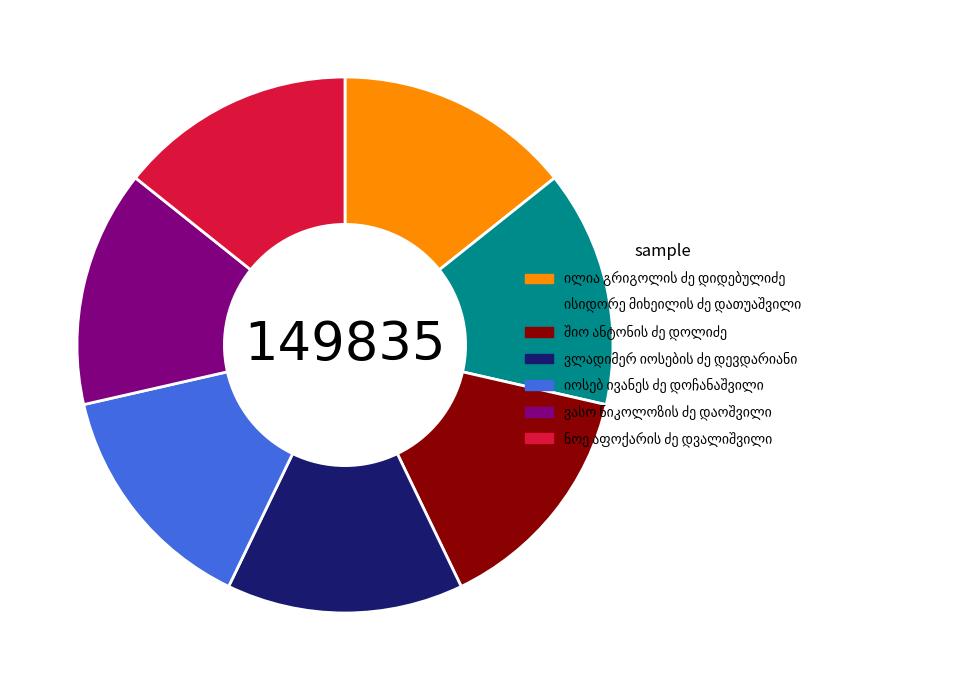

Is there a majority slice in this chart?

No